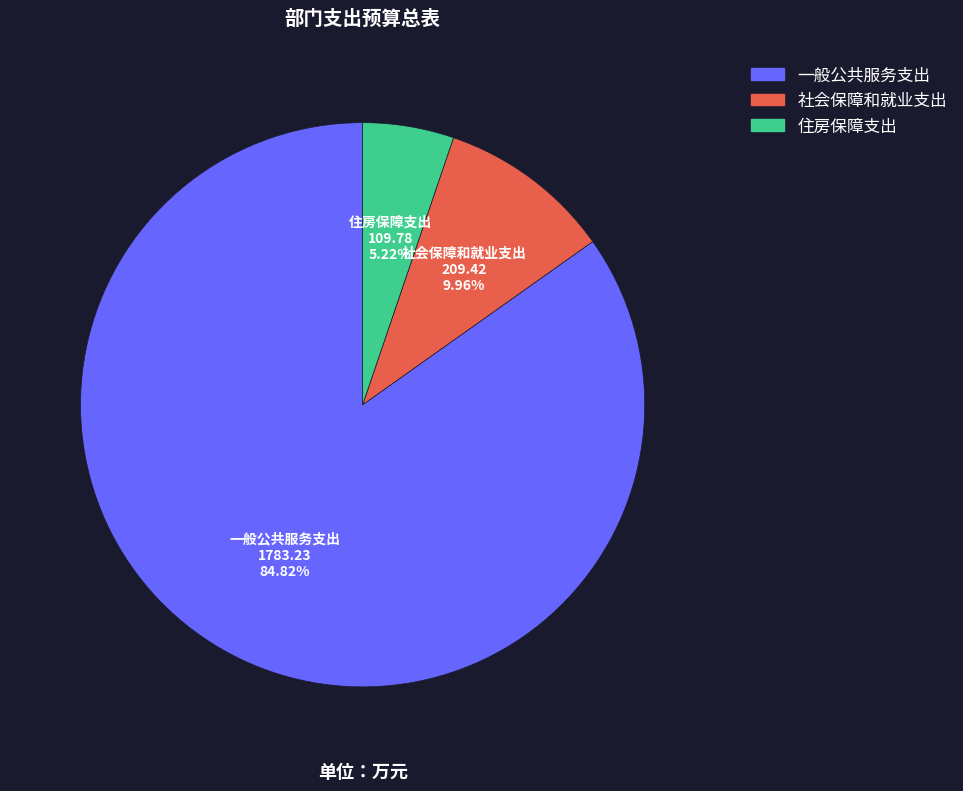

What is the smallest slice in the pie chart?

住房保障支出